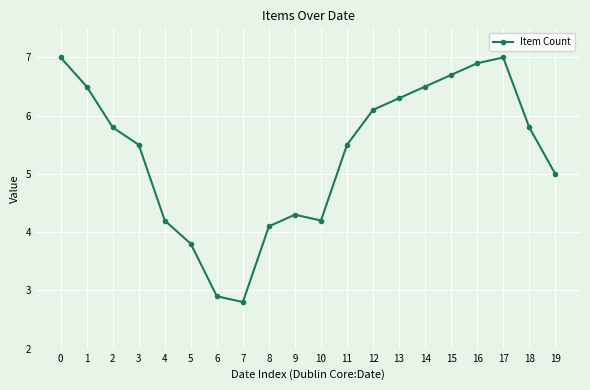

What is the difference between the maximum and minimum values?

4.2